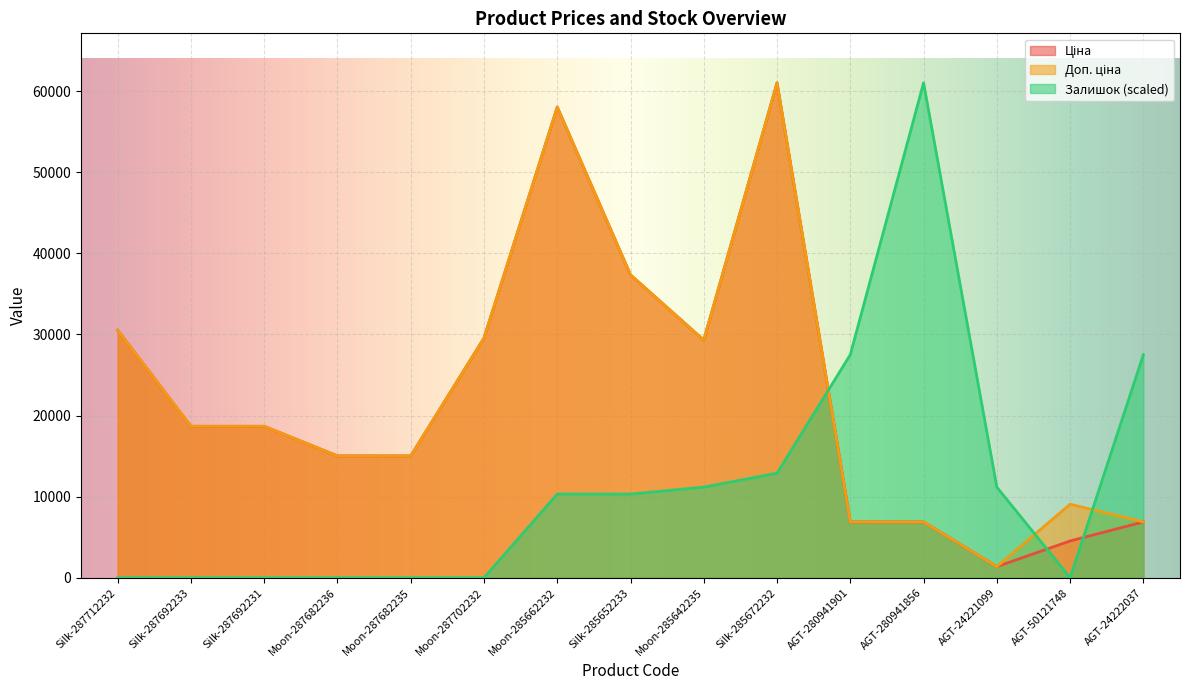

How many values in the Ціна series are below 18671?

7